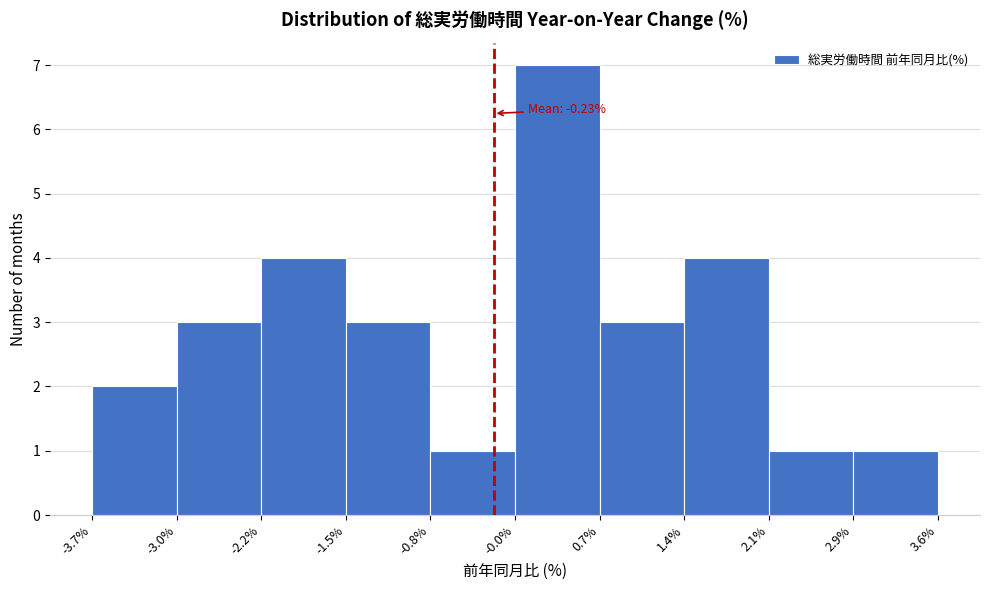

Over which range of the x-axis is the bar tallest?

-0.0% to 0.7%